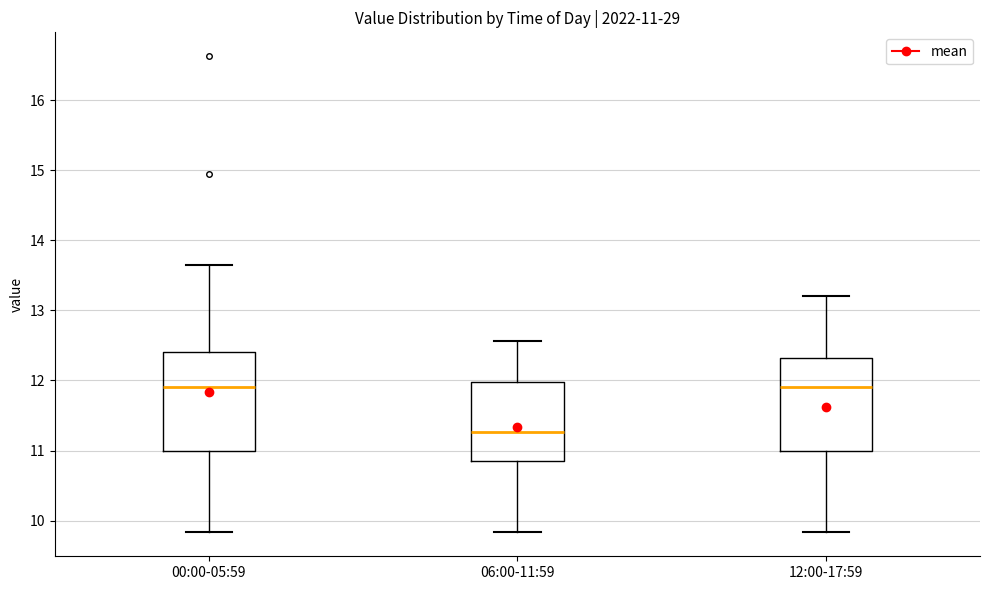

Which box has the lowest median line?

06:00-11:59